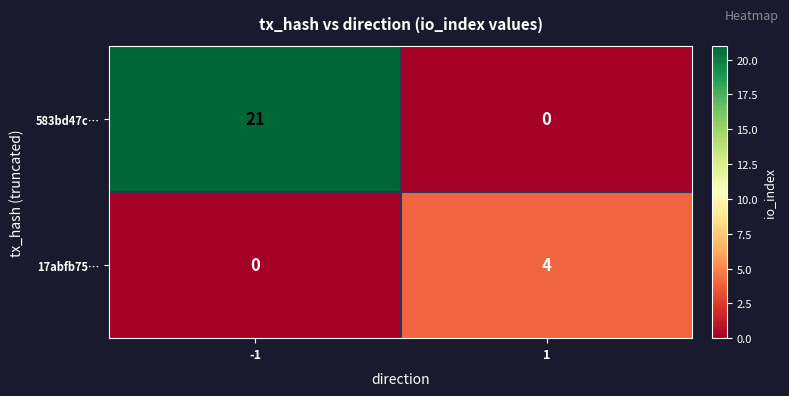

What is the approximate value of 583bd47c… at -1, to the nearest 10?

20